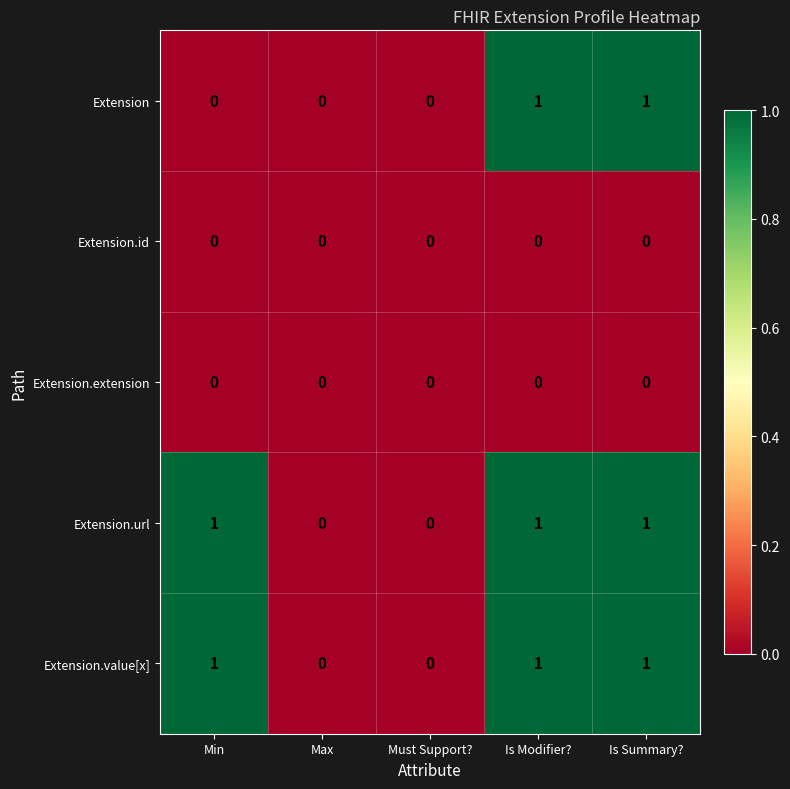

How many Extension.url values are between 0 and 1?

5